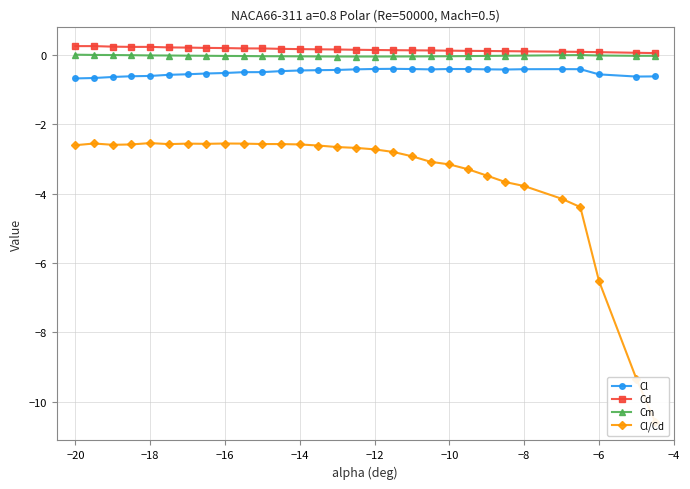

True or false: Cl and Cm intersect in this chart.

False